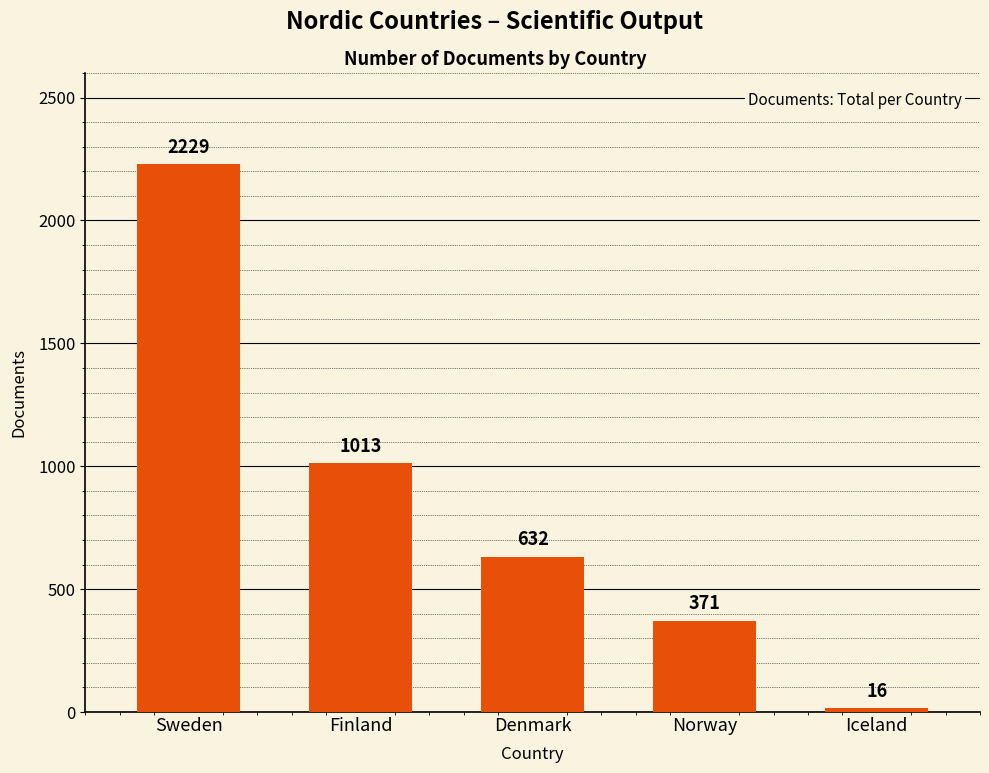

What is the greatest value displayed?

2229